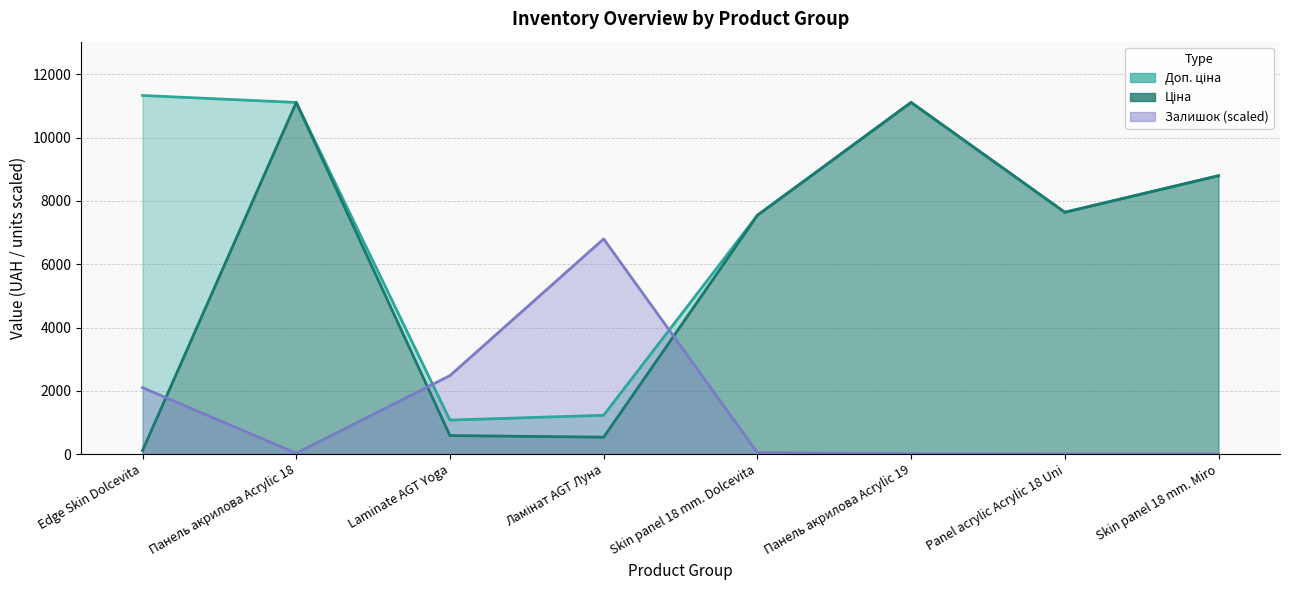

Rank the series at Skin panel 18 mm. Dolcevita from lowest to highest value.

Залишок, Доп. ціна, Ціна